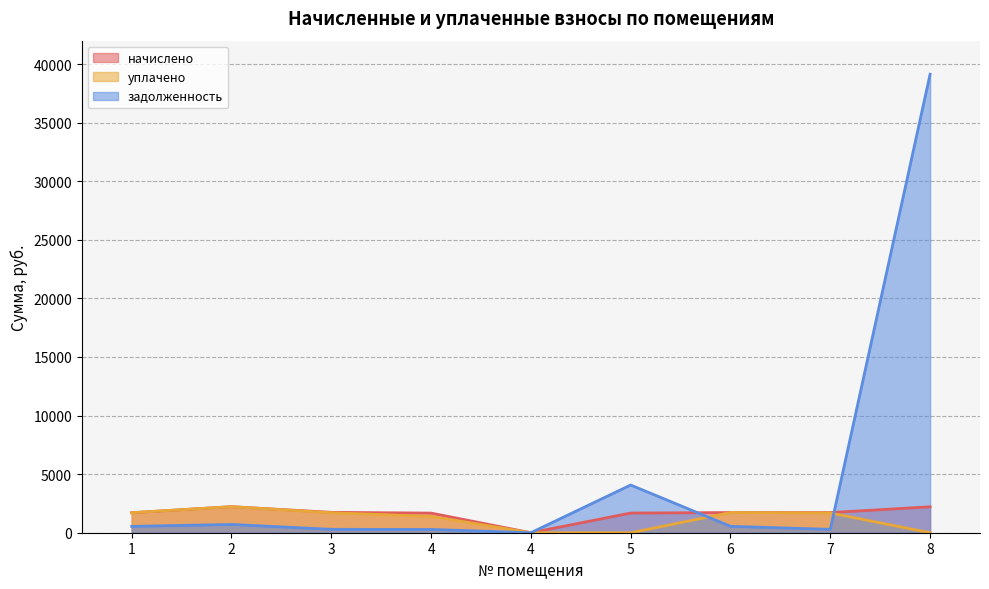

True or false: уплачено has a value of 1686.1 at 7.

True